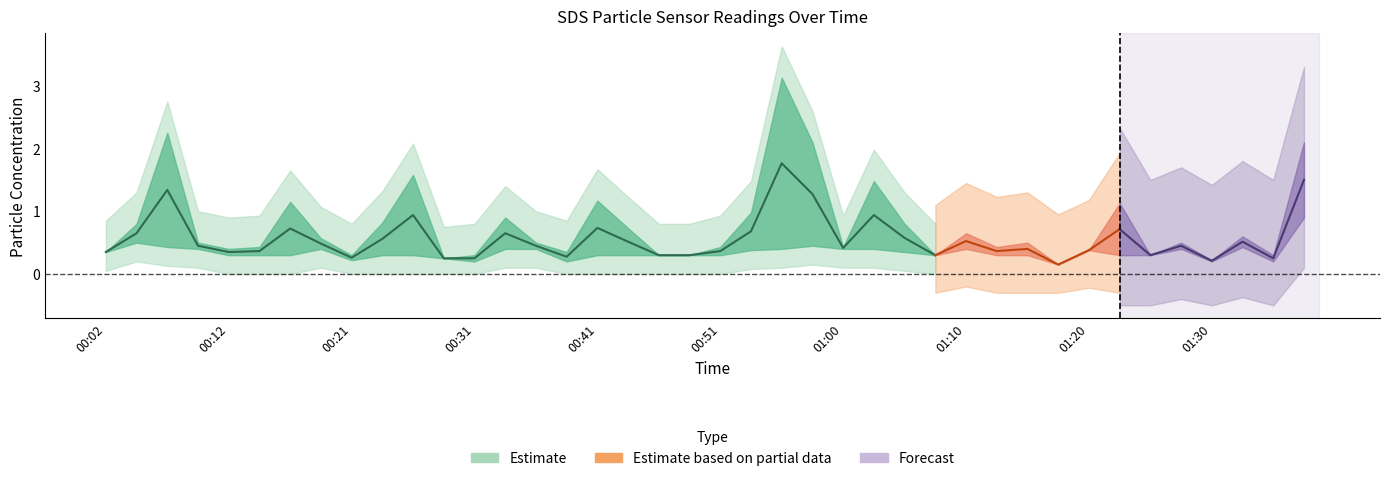

Reading left to right, extract all data points from this chart.

SDS_P1: 0.3	0.8	2.2	0.5	0.4	0.4	1.1	0.6	0.3	0.8	1.6	0.2	0.3	0.9	0.5	0.3	1.2	0.7	0.3	0.3	0.4	1.0	3.1	2.1	0.4	1.5	0.8	0.3	0.7	0.4	0.5	0.1	0.4	1.1	0.3	0.5	0.2	0.6	0.3	2.1
SDS_P2: 0.3	0.5	0.4	0.4	0.3	0.3	0.3	0.4	0.2	0.3	0.3	0.2	0.2	0.4	0.4	0.2	0.3	0.3	0.3	0.3	0.3	0.4	0.4	0.5	0.4	0.4	0.3	0.3	0.4	0.3	0.3	0.1	0.4	0.3	0.3	0.4	0.2	0.4	0.2	0.9